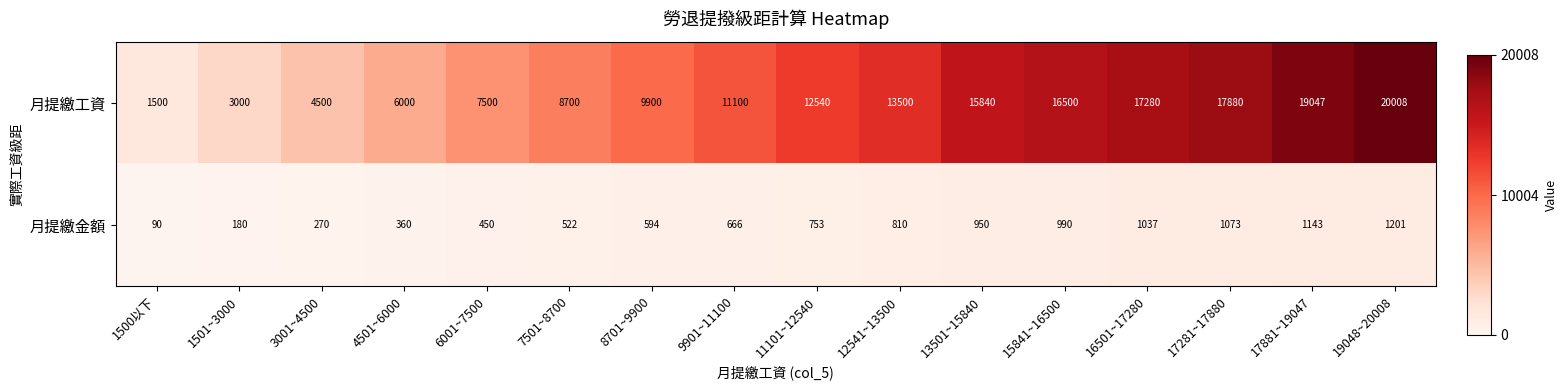

Is it true that 月提繳工資 equals 13500 at 12541~13500?

True